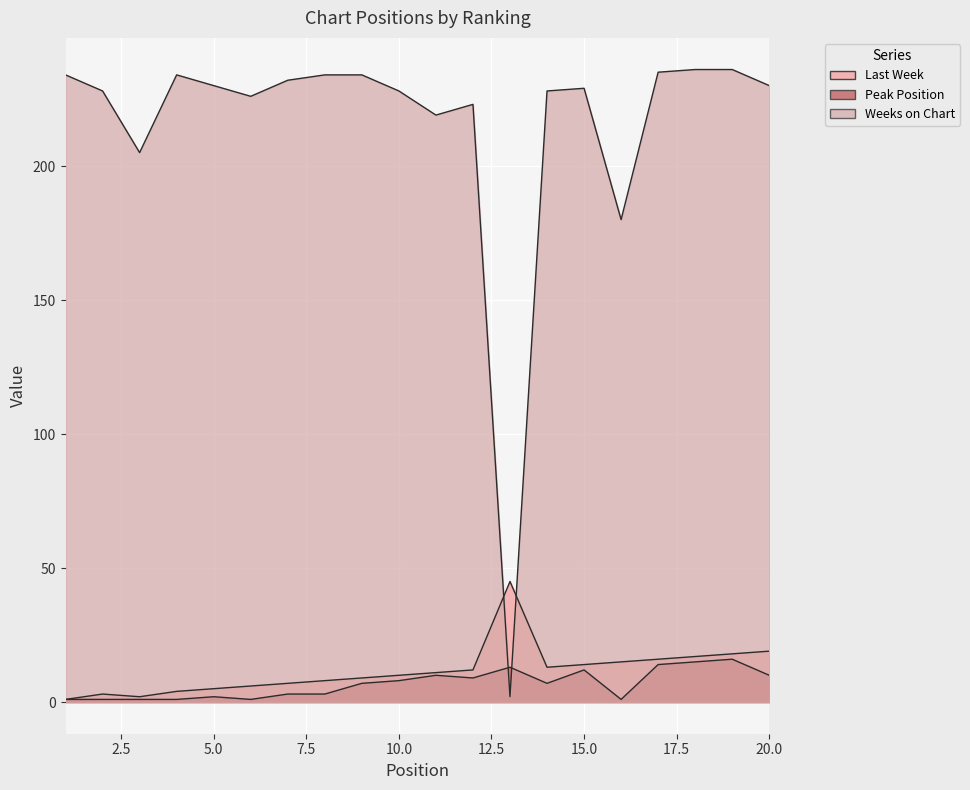

What is the average value of the Peak Position series?

7